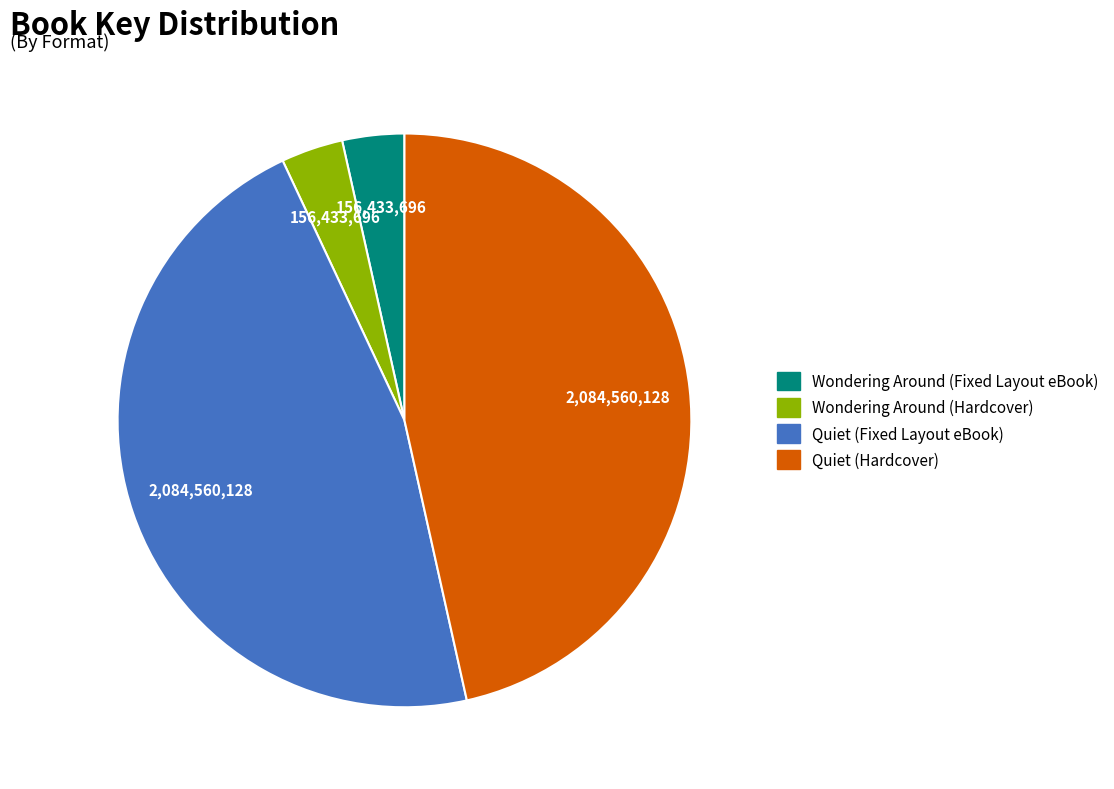

Is the sum of Quiet (Hardcover) and Quiet (Fixed Layout eBook) greater than half?

Yes